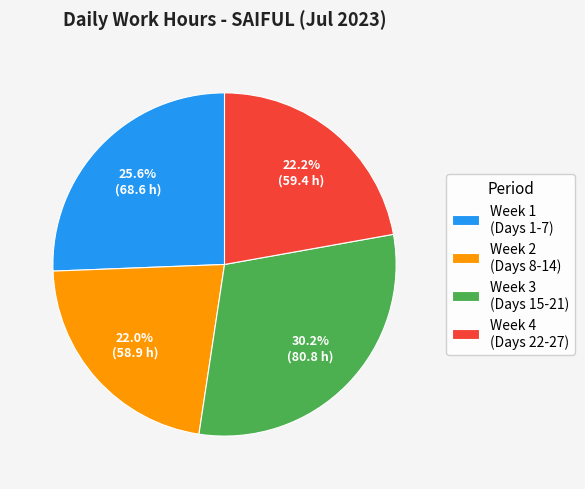

What percentage is NOT represented by Week 4 (Days 22-27)?

77.8%